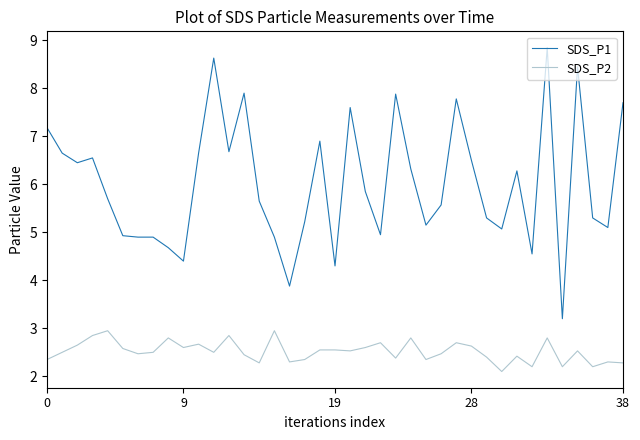

How many lines are shown in the chart?

2